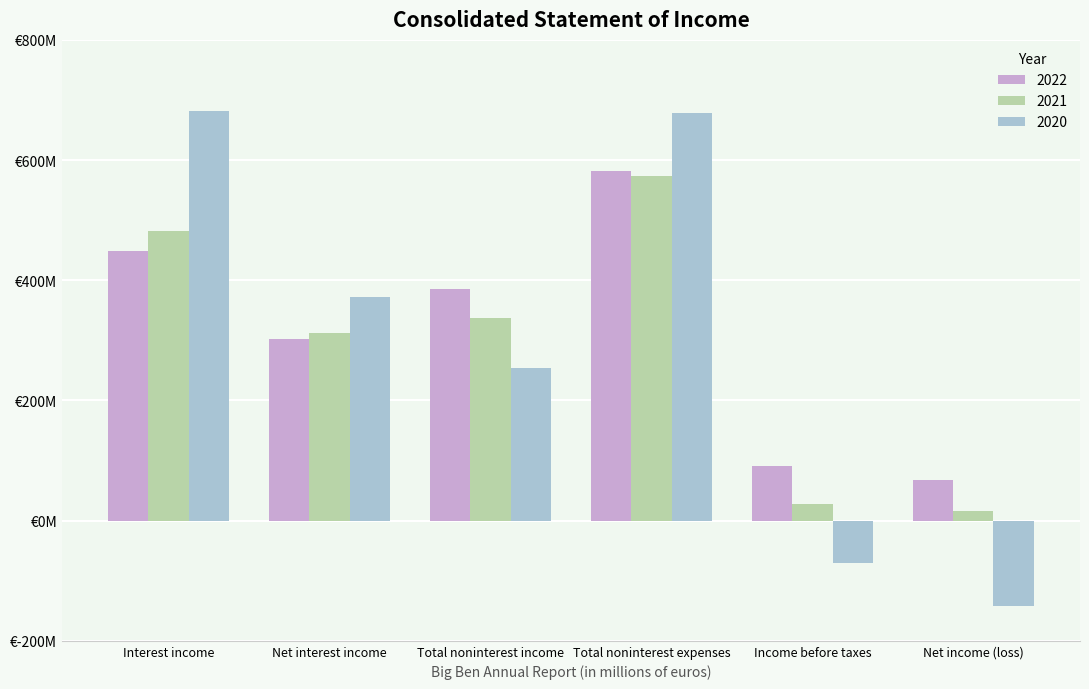

Does the chart contain stacked bars?

No